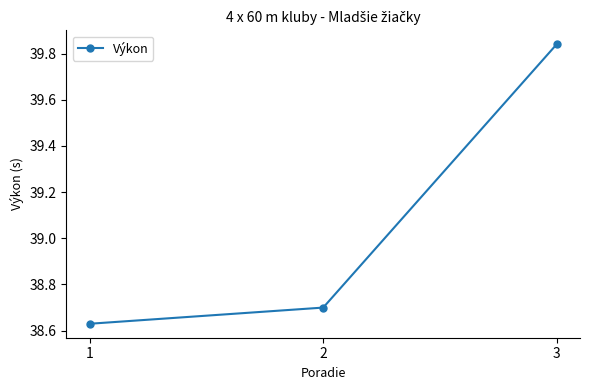

Which label corresponds to the largest value in the chart?

3